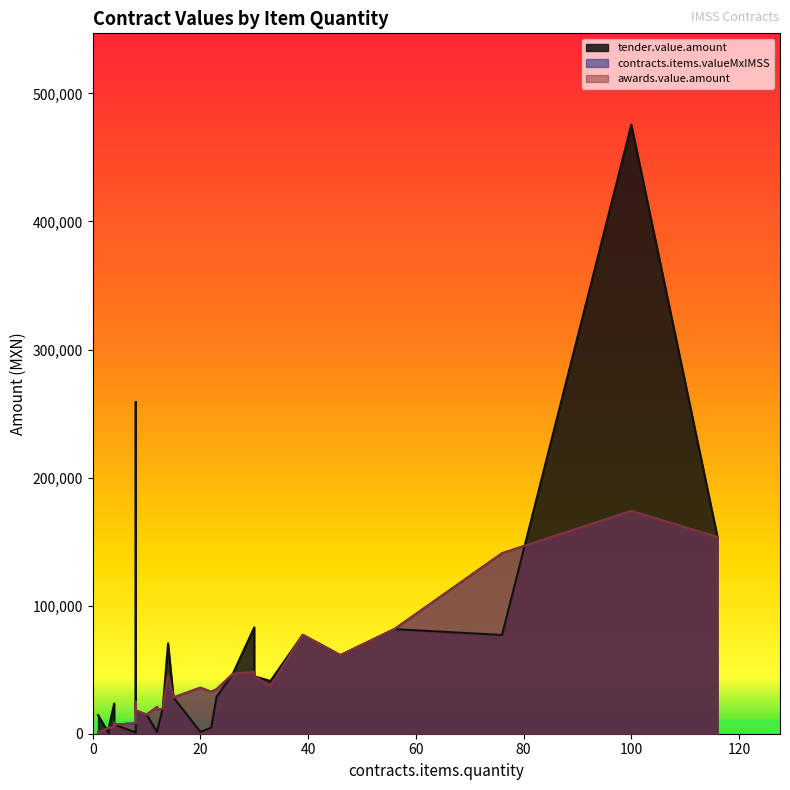

The tender.value.amount series shows 25056.0 at 8. True or false?

True